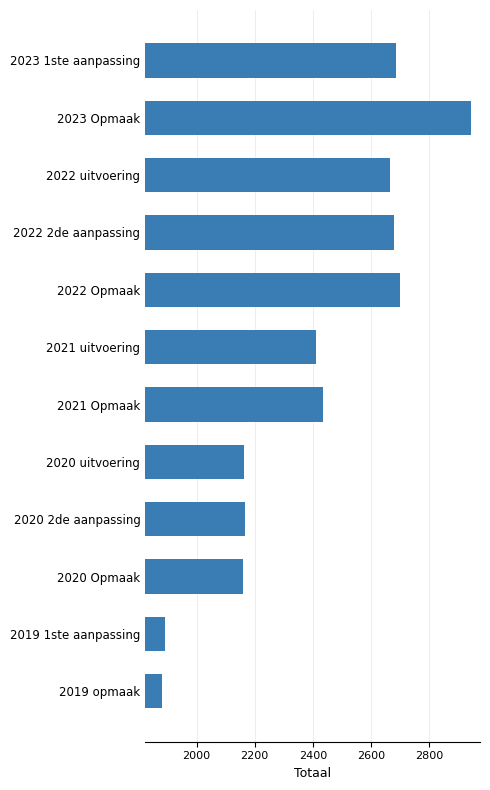

At which category does the chart reach its minimum across all series?

2019 opmaak